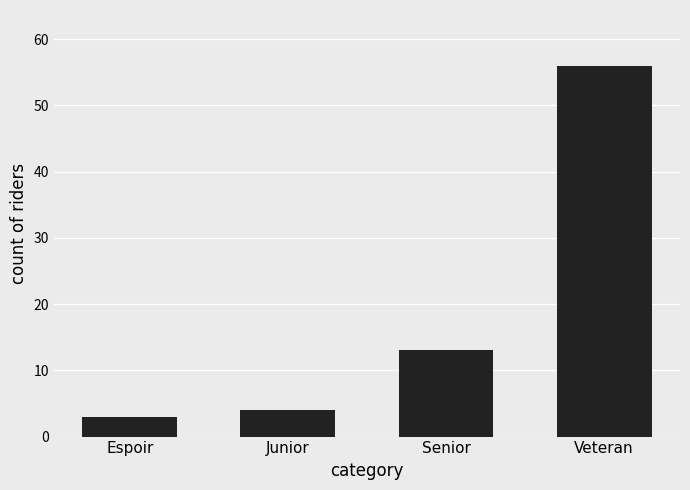

How many series are shown in this chart?

1